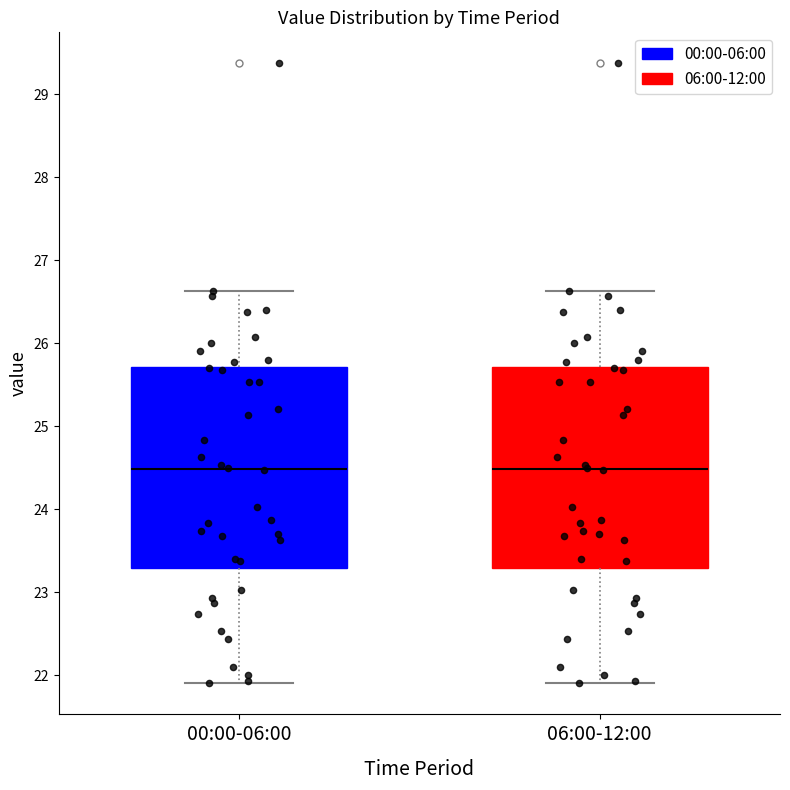

Reading left to right, transcribe this box plot: for each box, give where its median line is, the range the box spans, and where its two whiskers end, as read against the y-axis. The values are not printed on the chart, so give them approximately, as read against the axis.

00:00-06:00: median 24.5, box 23.3 to 25.7, whiskers 21.9 to 26.6
06:00-12:00: median 24.5, box 23.3 to 25.7, whiskers 21.9 to 26.6